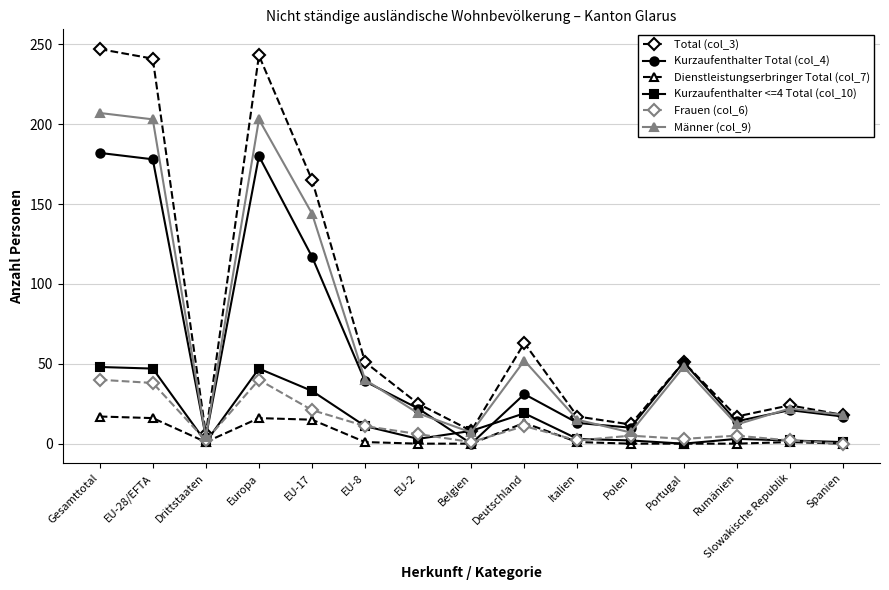

Does the chart display data point markers on the line(s)?

Yes